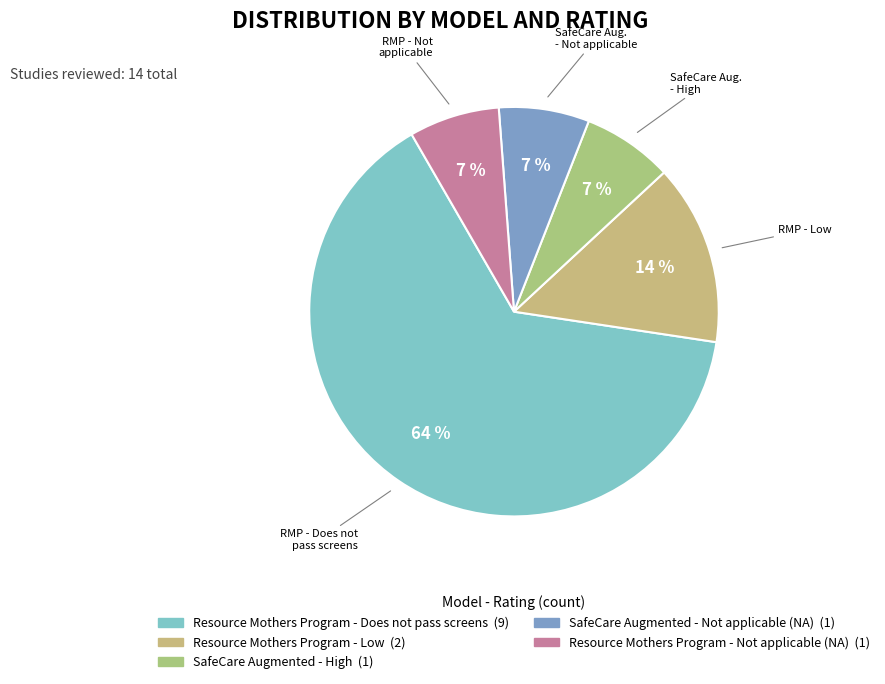

How many segments does this pie chart have?

5